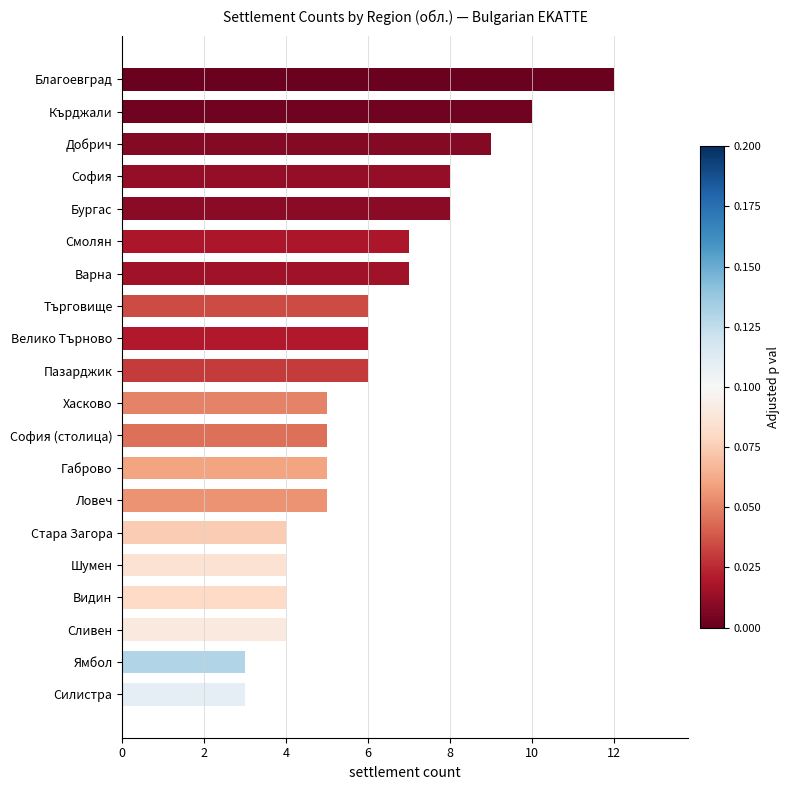

What is the greatest value displayed?

12